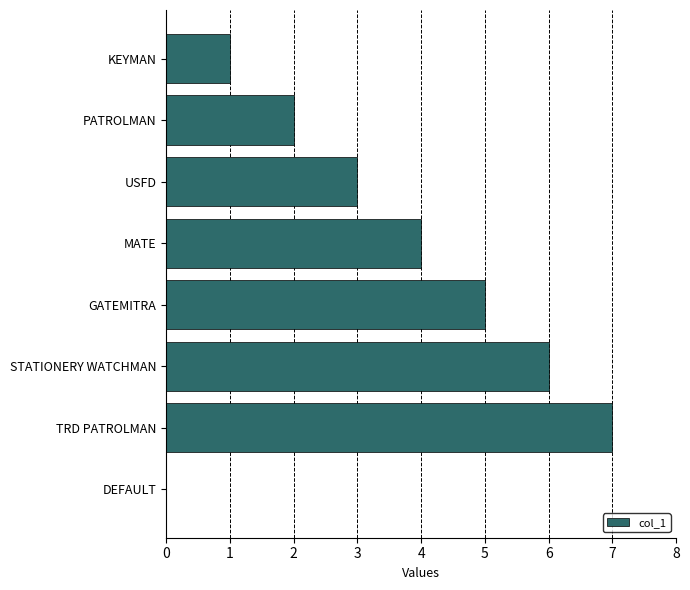

Are the bars horizontal?

Yes